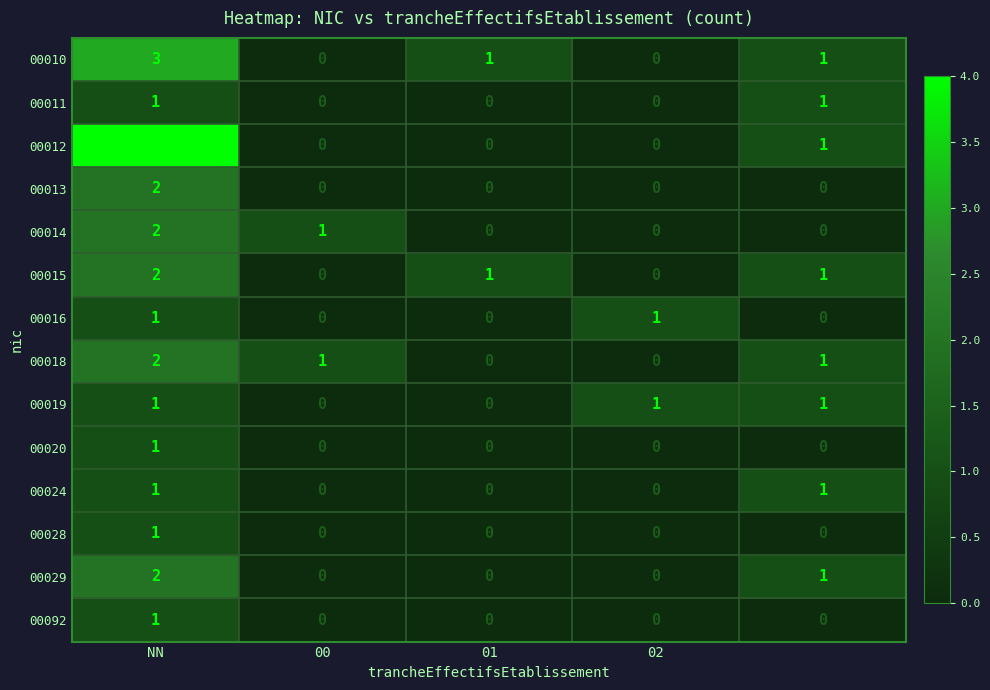

What is the highest value of the 00010 series?

3